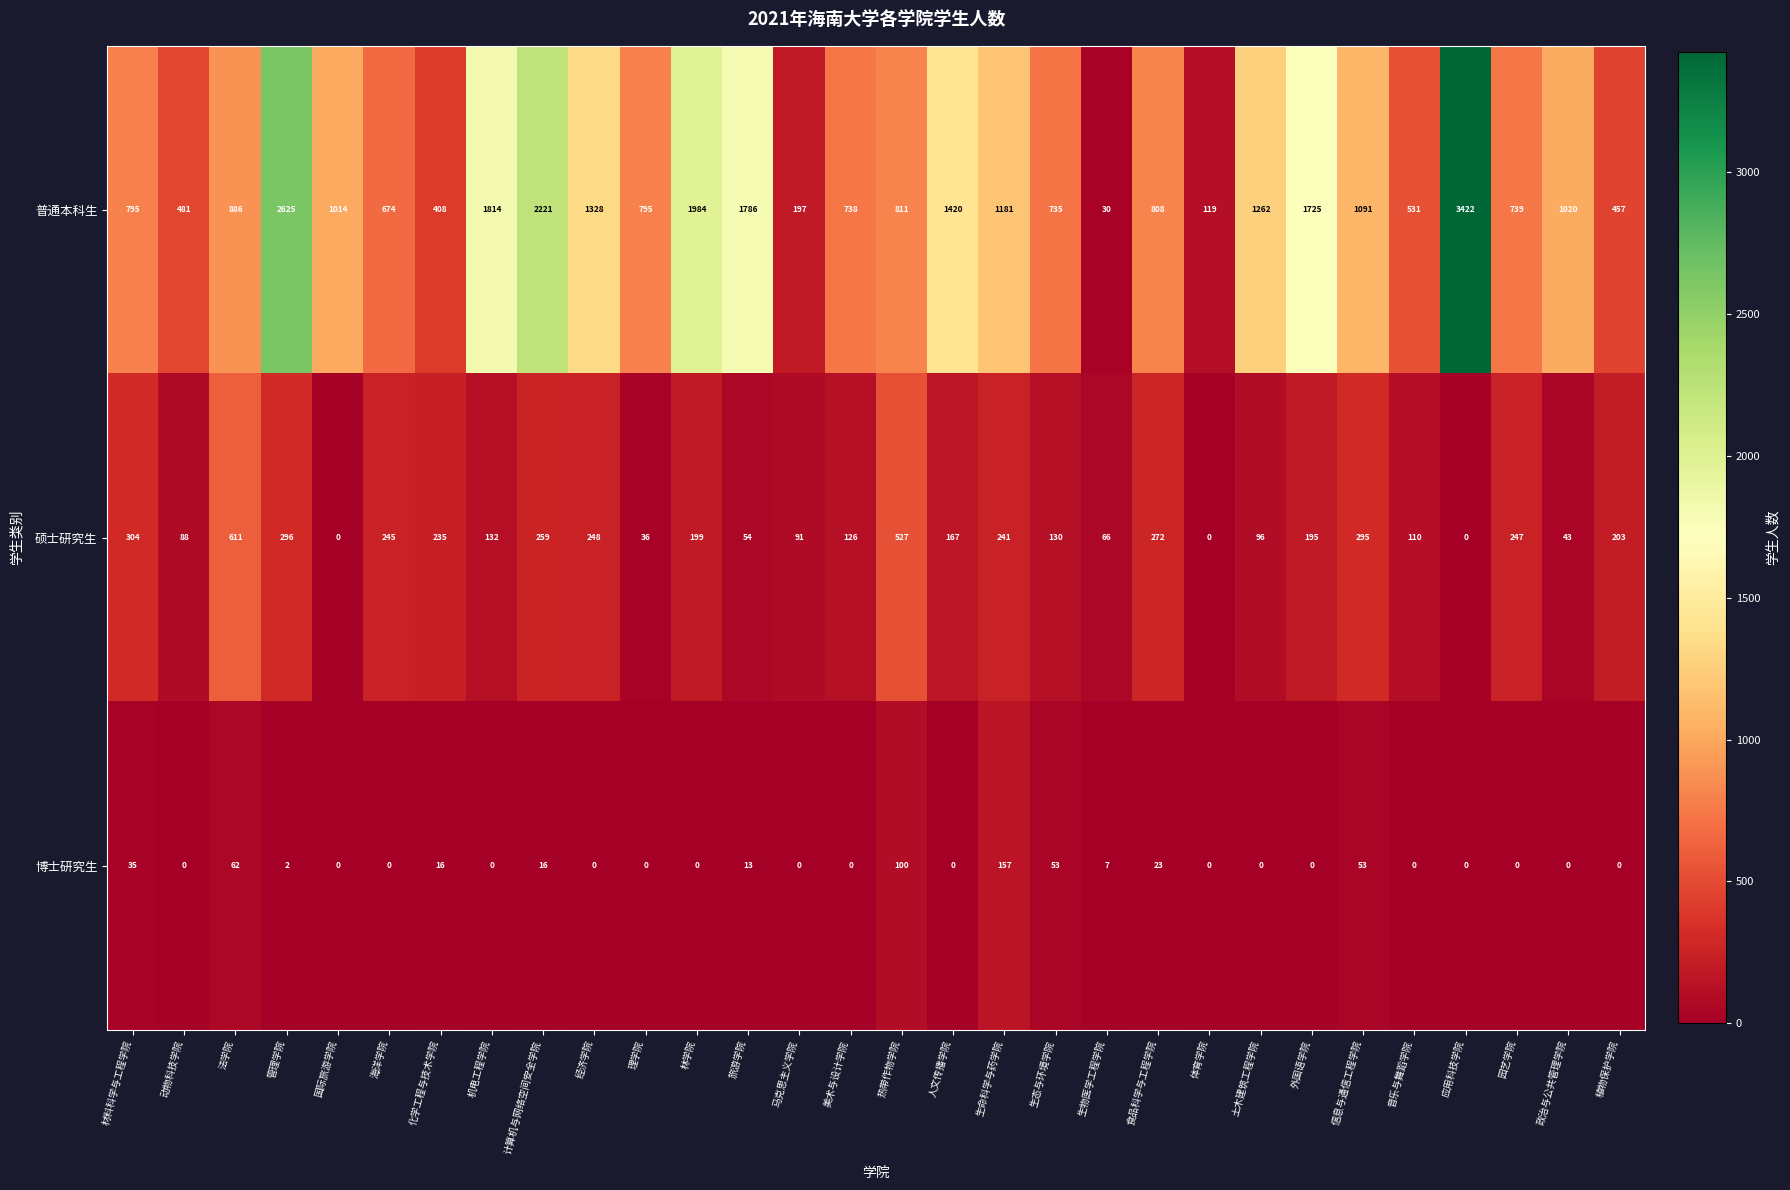

What is the difference between the maximum and minimum values in the 博士研究生 series?

157